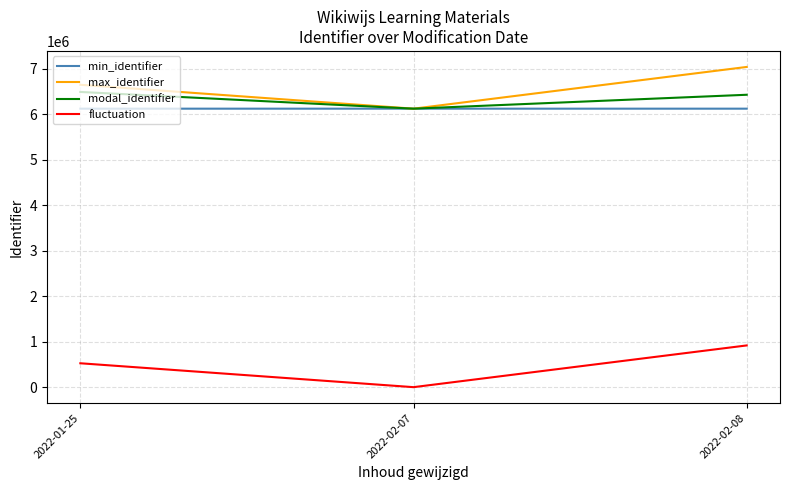

What is the difference between the highest and lowest values at 2022-02-08?

6125817.0